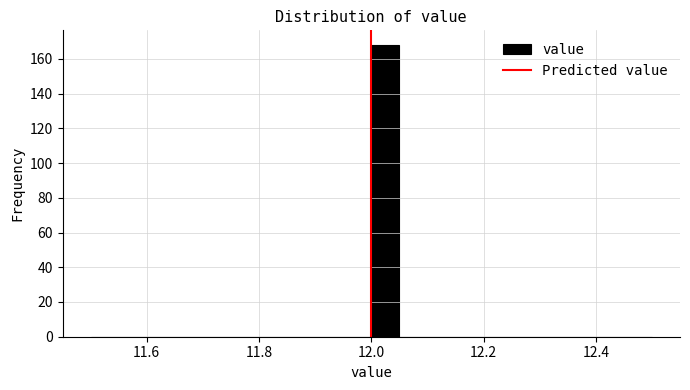

Around what value on the x-axis is the tallest bar? Give the approximate position of its centre, as read against the axis.

12.02